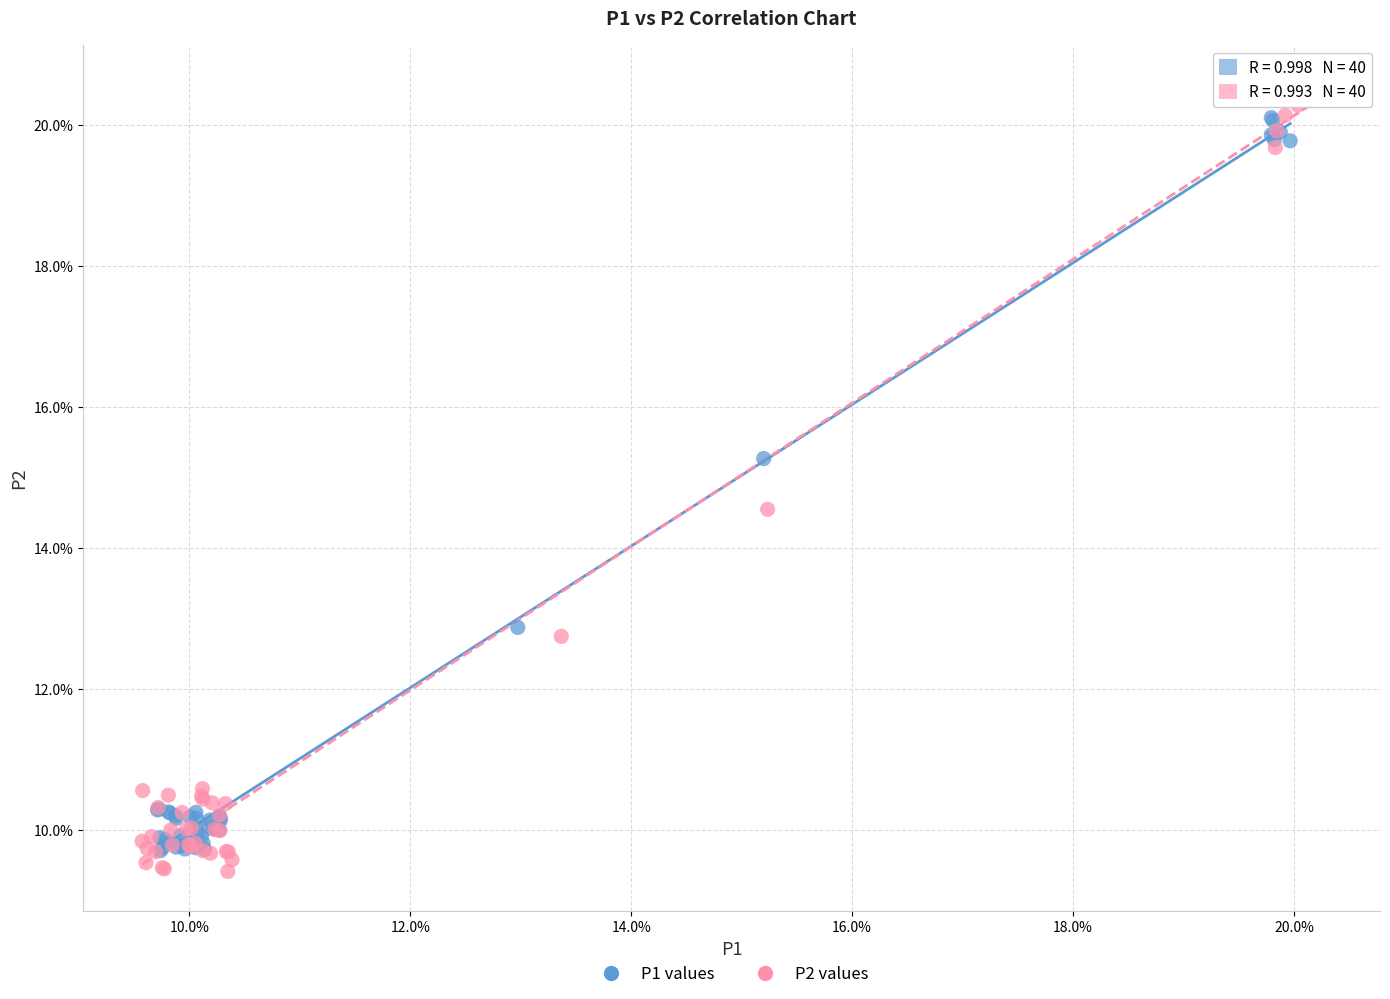

What are all the series names shown in the legend?

P1 values, P2 values